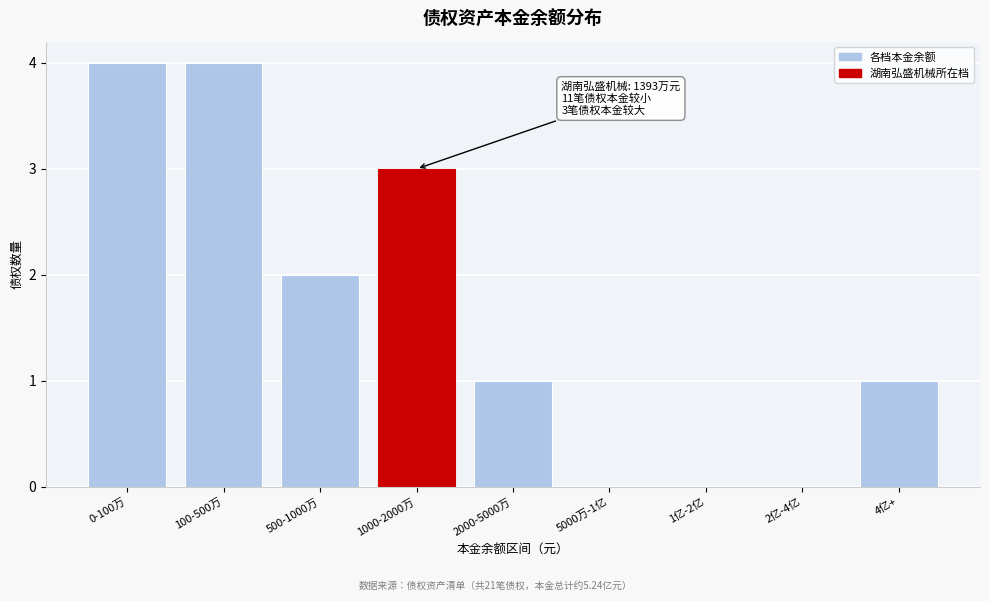

Reading left to right, what are all the values shown in this chart?

0-100万=4	100-500万=4	500-1000万=2	1000-2000万=3	2000-5000万=1	5000万-1亿=0	1亿-2亿=0	2亿-4亿=0	4亿+=1